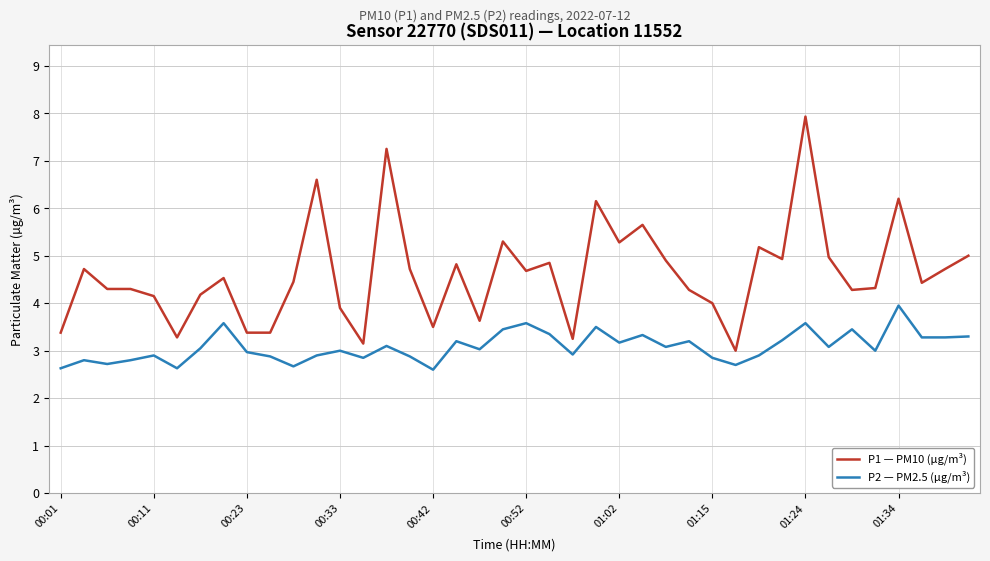

List the series in order of their peak value, lowest first.

P2 — PM2.5 (µg/m³), P1 — PM10 (µg/m³)